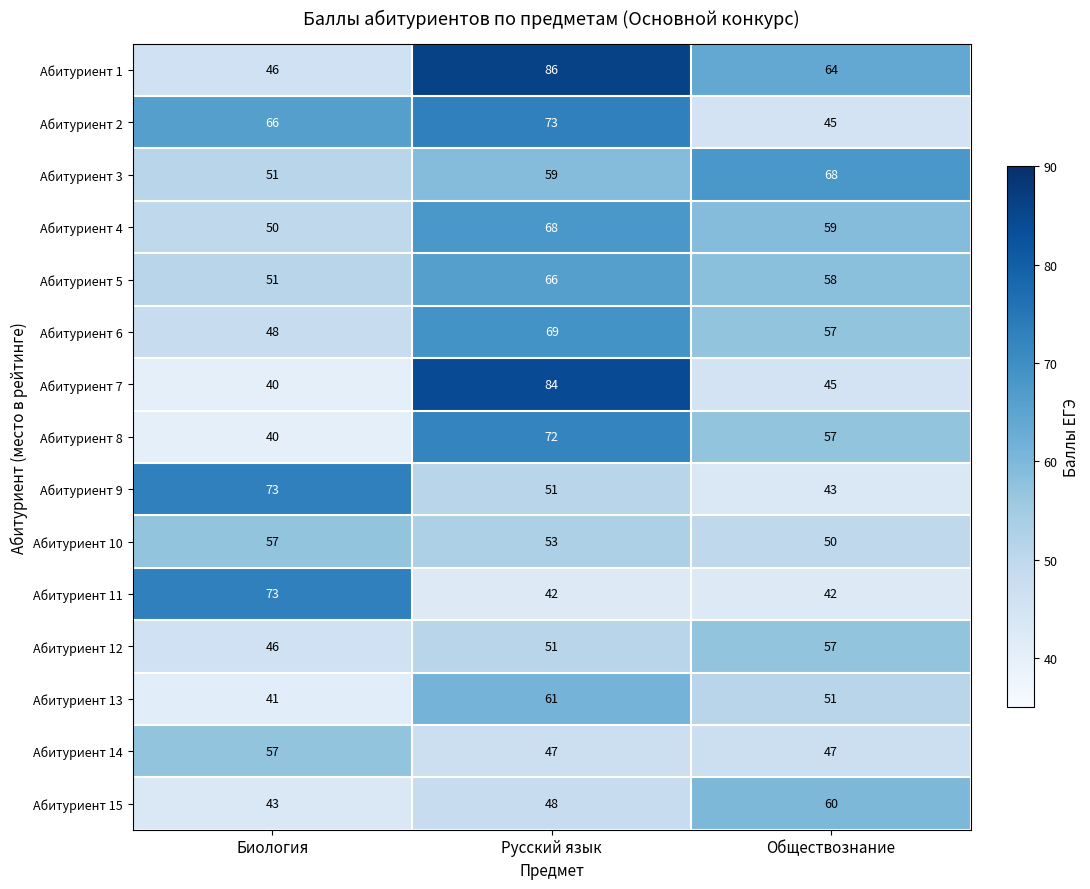

What is the greatest value displayed?

86